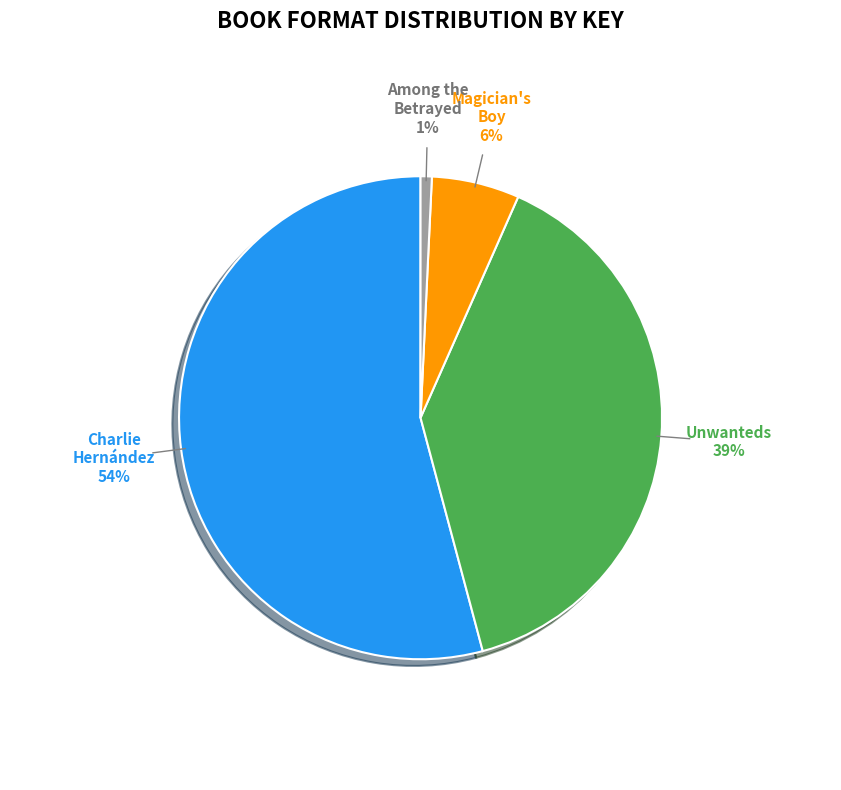

To the nearest percent, what is the difference between the largest and smallest slice percentages?

53%